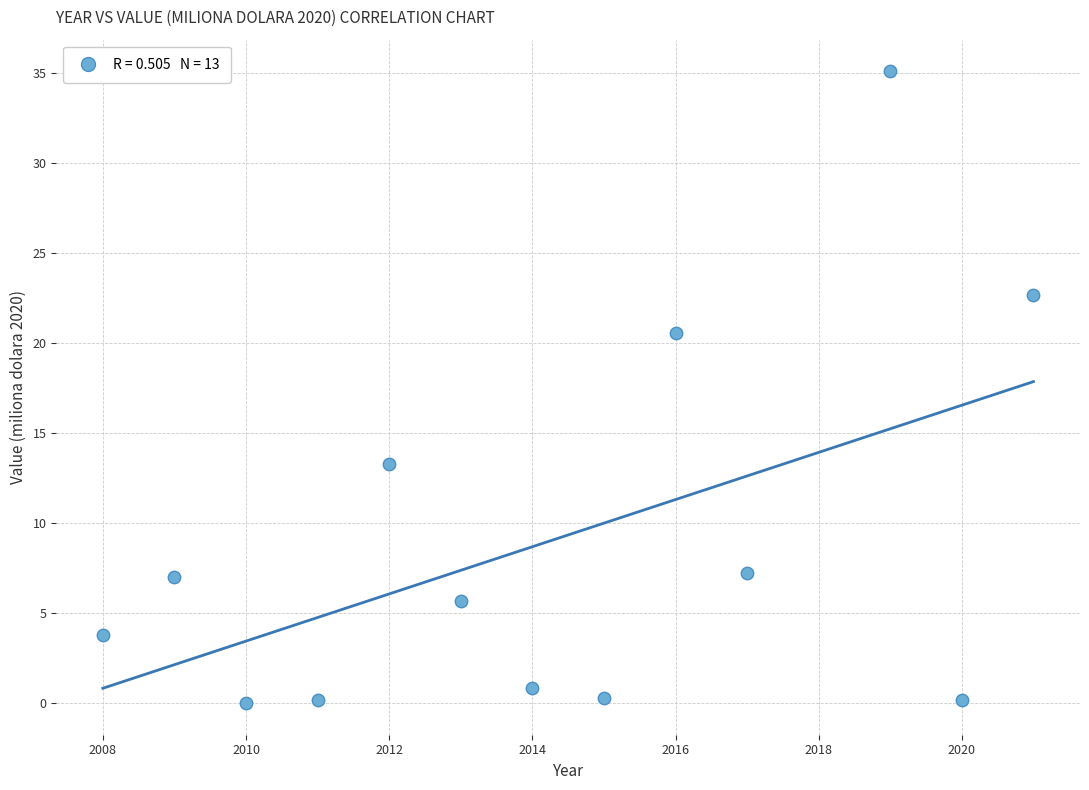

What is the range of Y values (max minus min)?

35.1